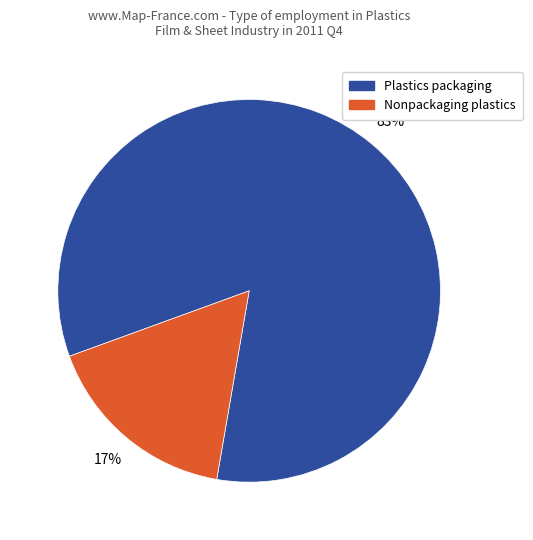

To the nearest percent, what is the combined percentage of Nonpackaging plastics and Plastics packaging?

100%